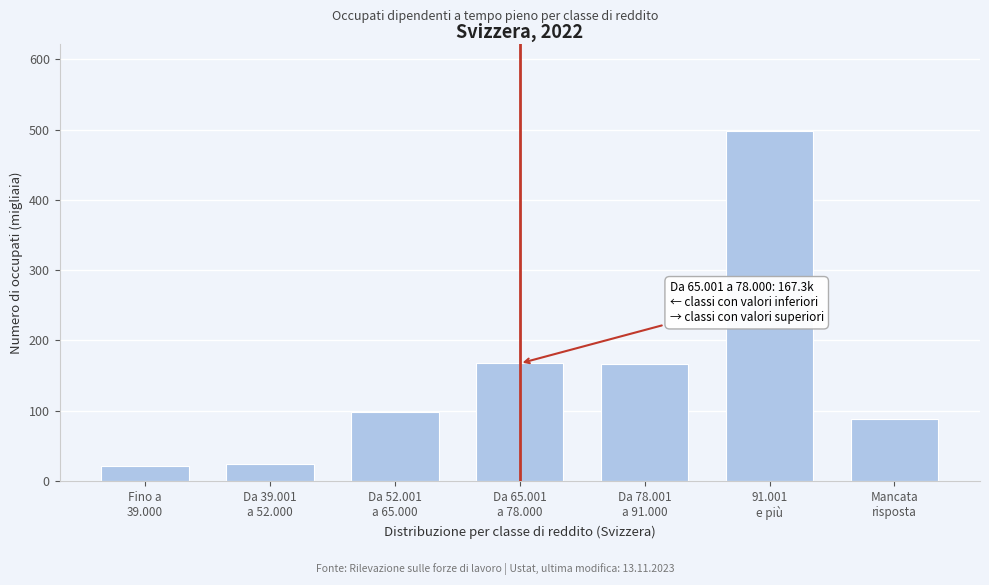

What is the value of the 5th bar from the left?

166.6